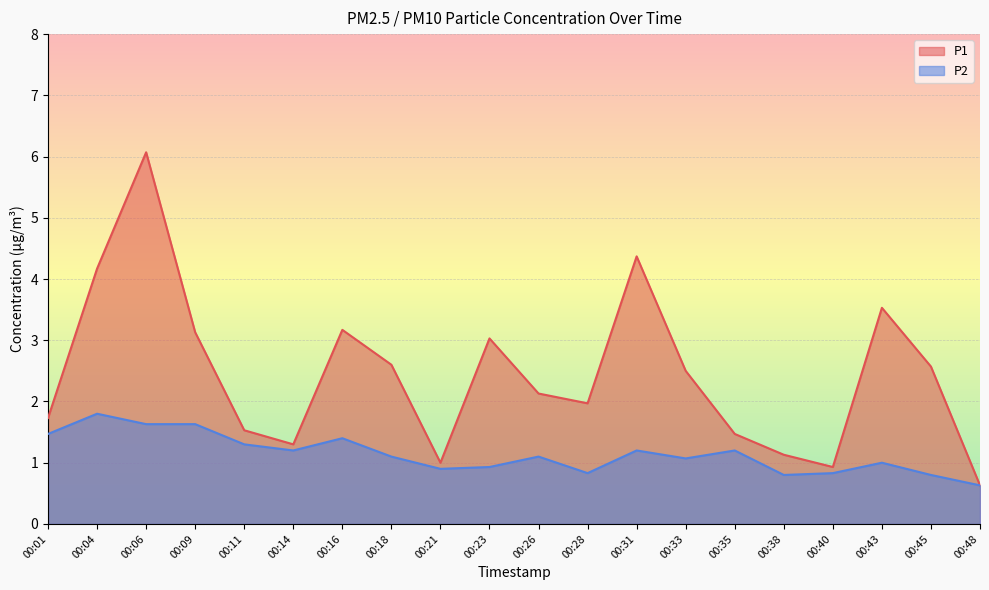

What are all the series names shown in the legend?

P1, P2